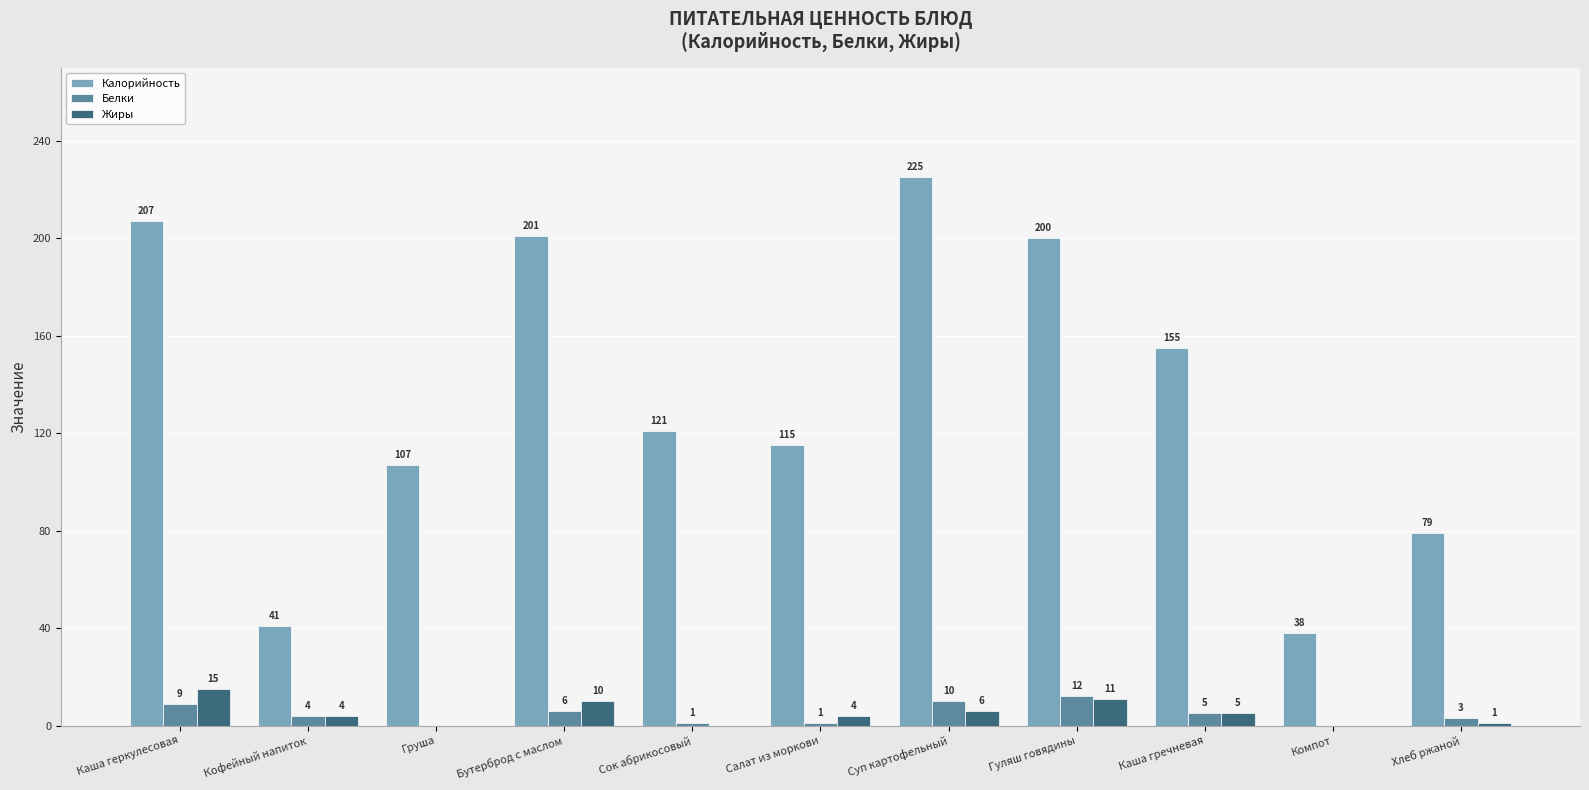

What are all the series names shown in the legend?

Калорийность, Белки, Жиры